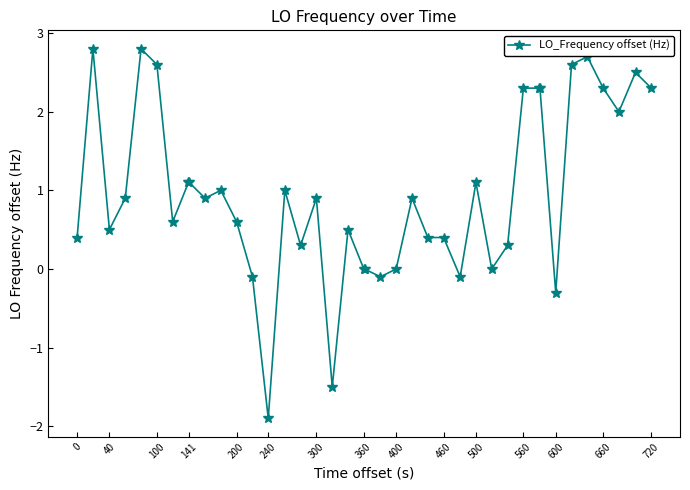

True or false: the data has more than 0 interior local peaks.

True